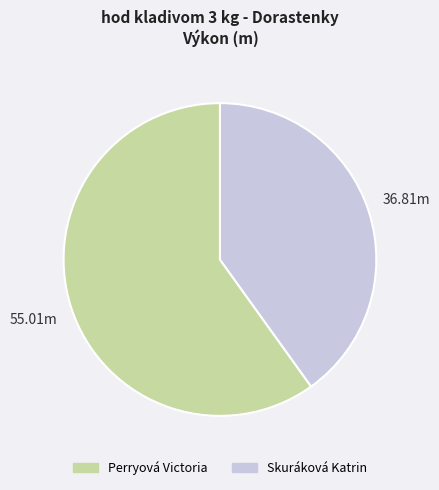

Does Perryová Victoria account for over 50% of the chart?

Yes